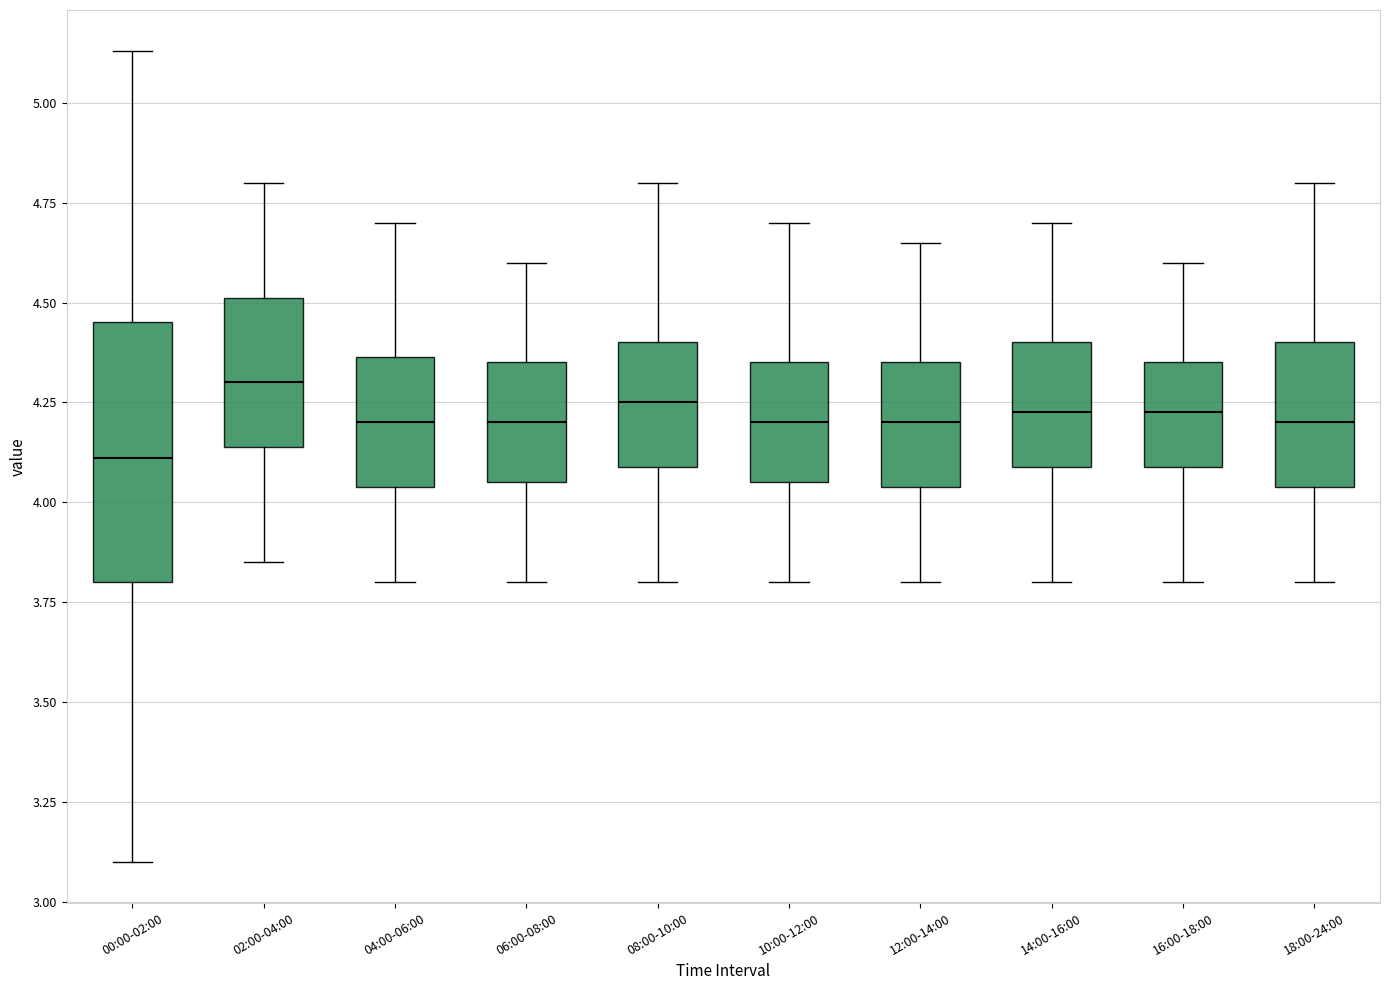

Where is the lower edge of the box for 10:00-12:00 on the y-axis? The values are not printed on the chart, so give them approximately, as read against the axis.

4.05